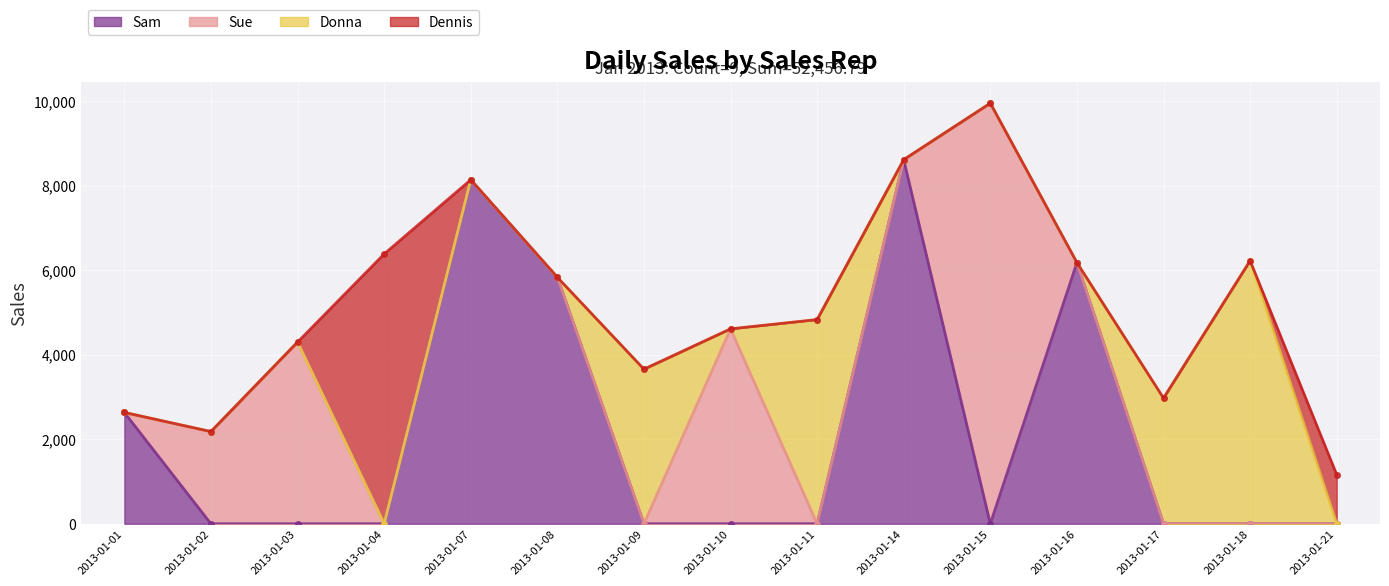

True or false: Donna and Sam intersect in this chart.

True